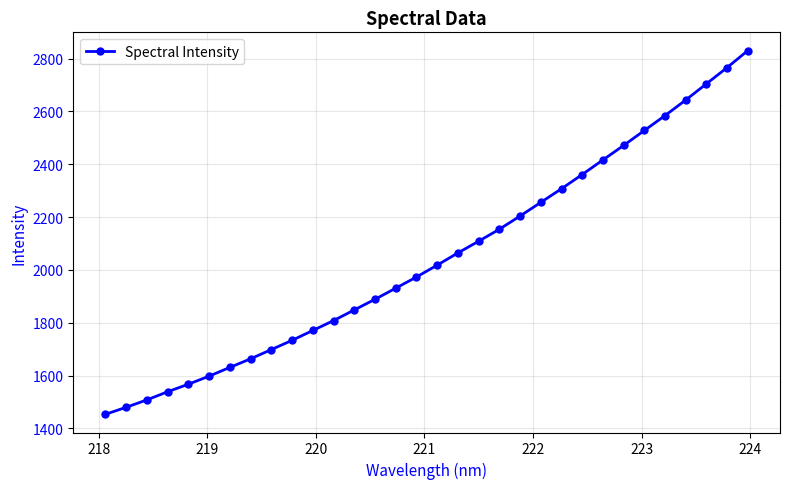

What is the difference between the maximum and minimum values?

1377.0